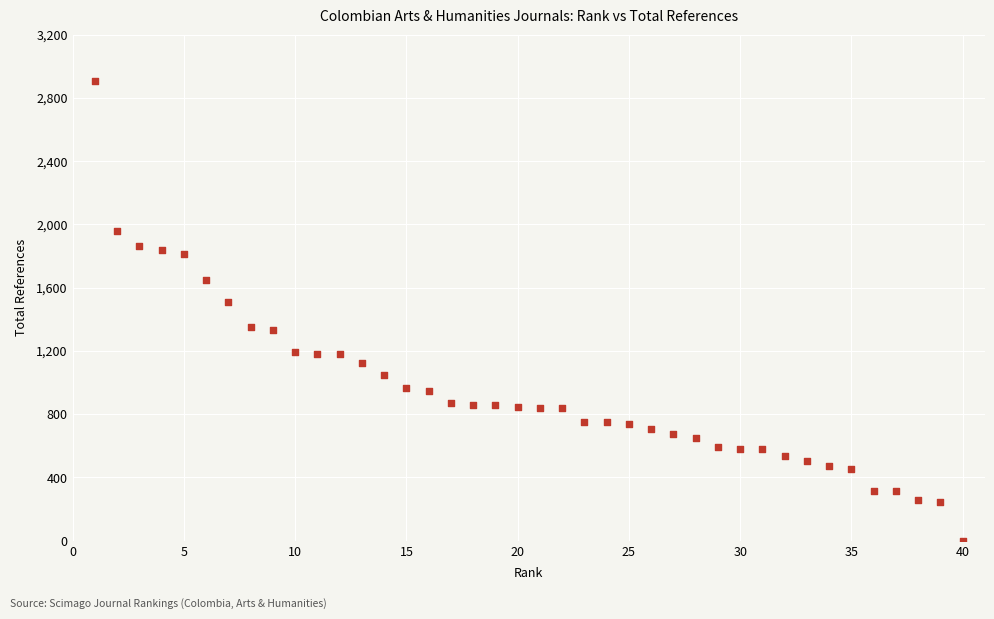

What is the range of X values (max minus min)?

39